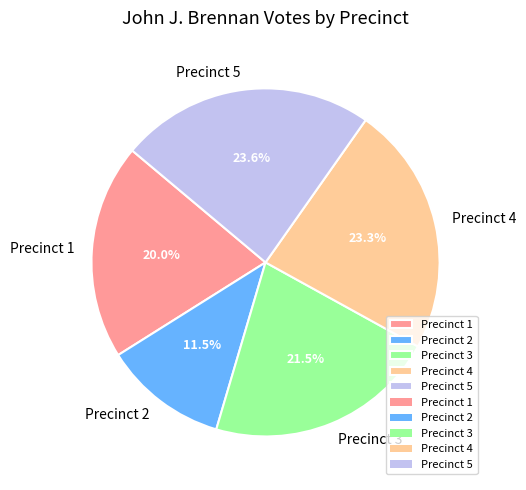

Is it true that Precinct 1 is 9% of the pie?

False